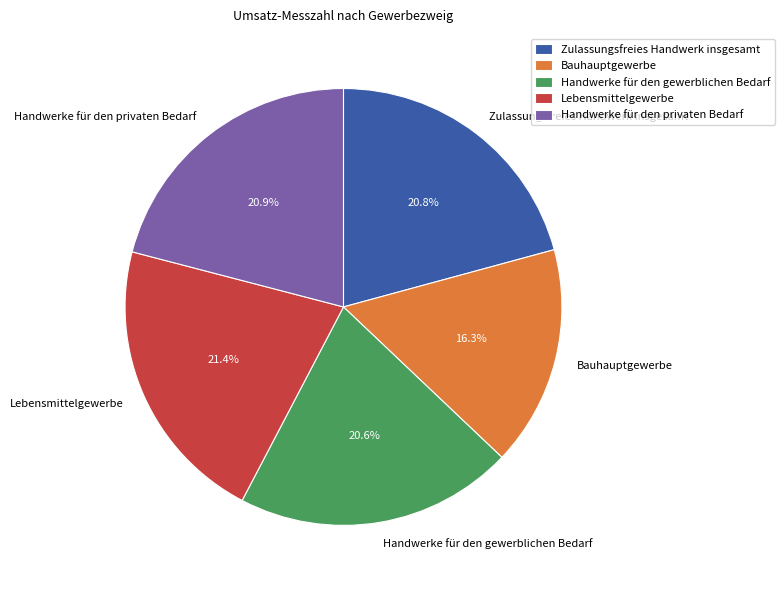

What is the ratio of the value at Handwerke für den privaten Bedarf to the value at Lebensmittelgewerbe?

1.0